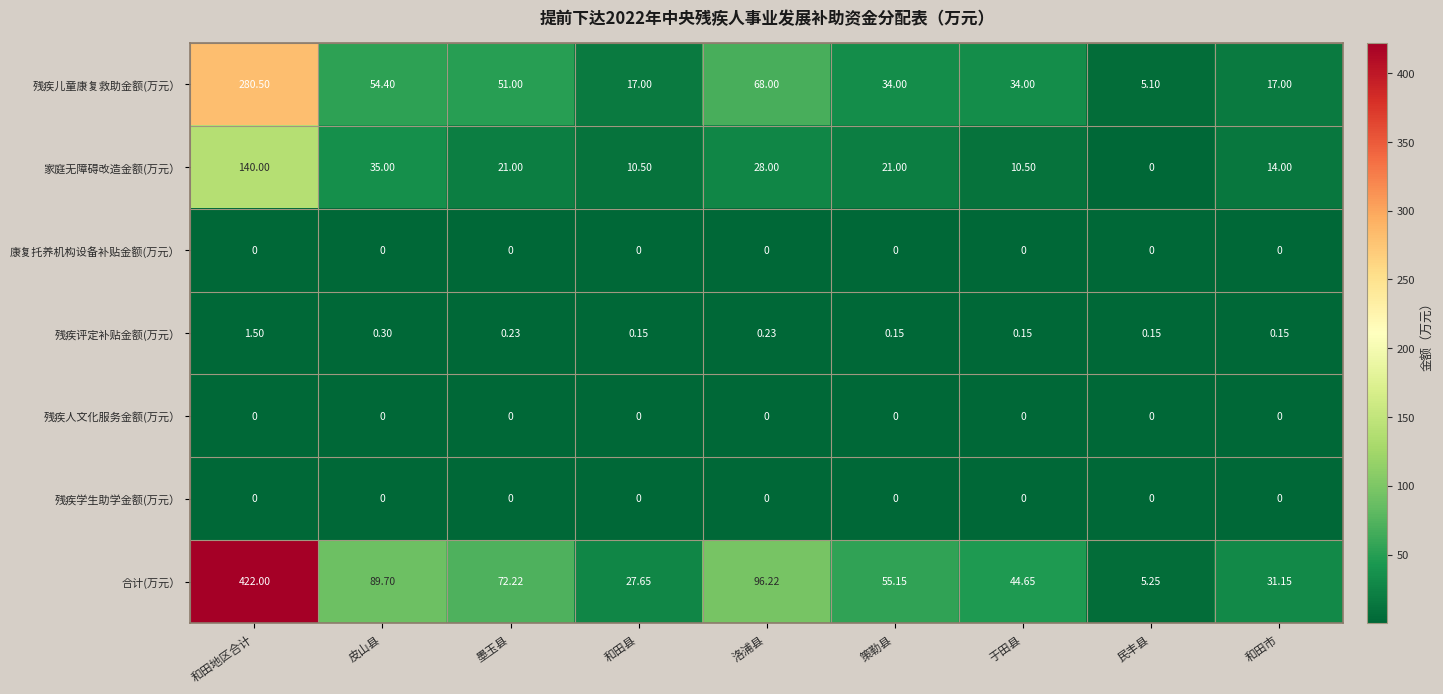

What is the greatest value displayed?

422.0